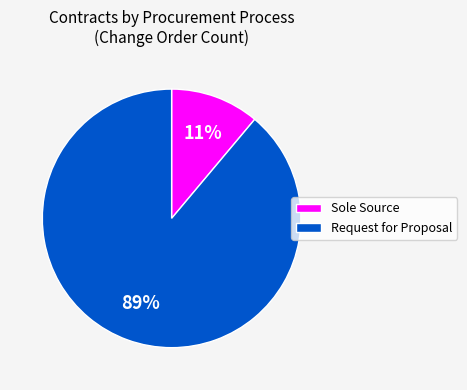

Count the number of slices in the pie.

2